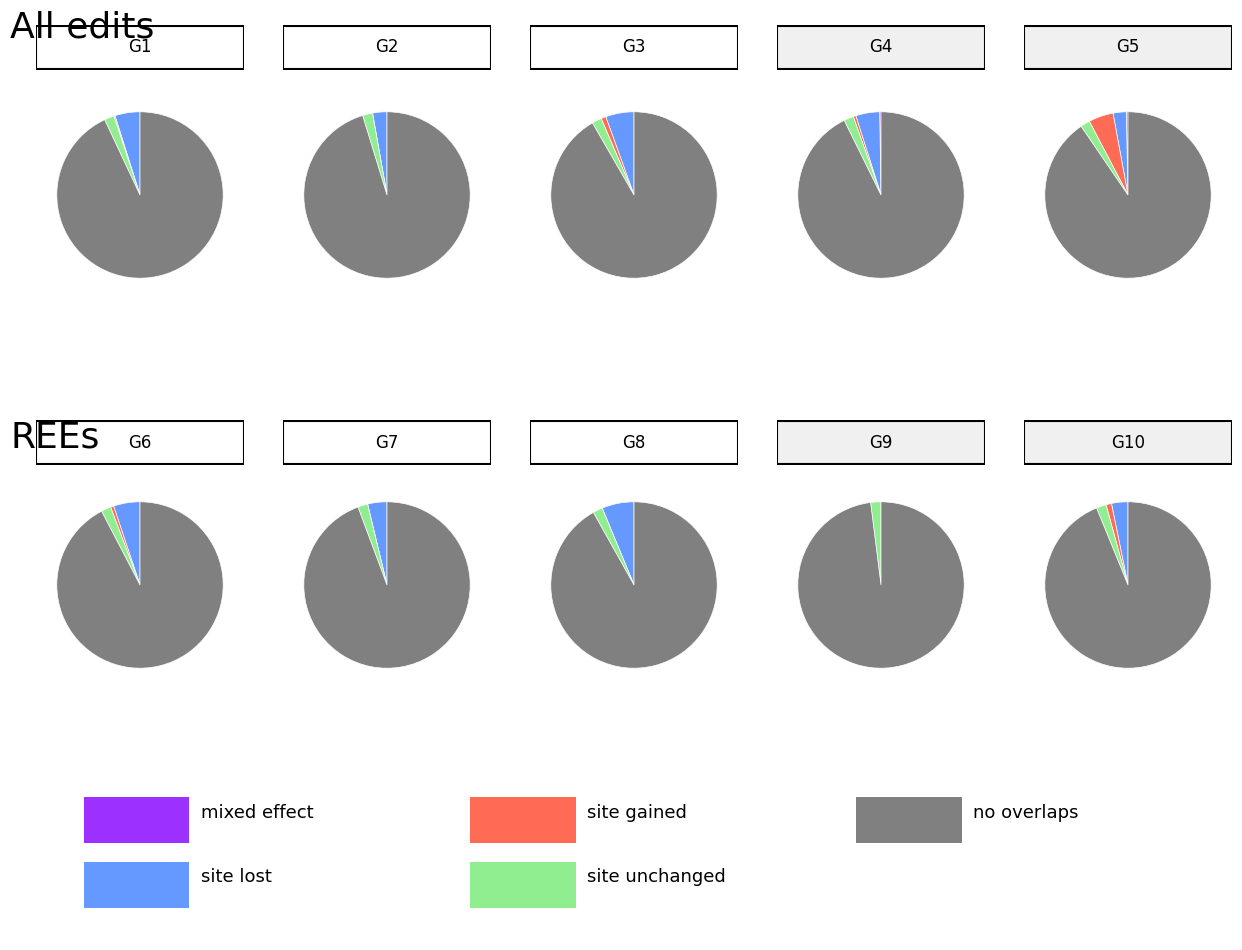

Does G6 represent more than half of the total?

No